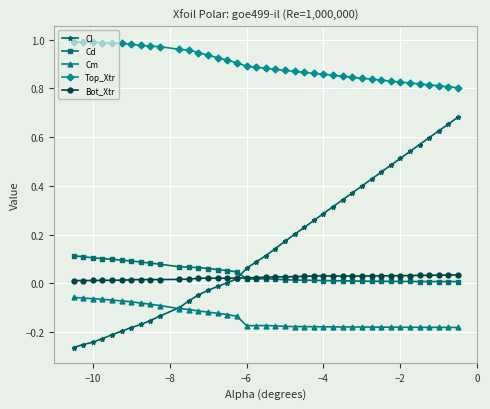

Which series has the widest spread of values?

Cl